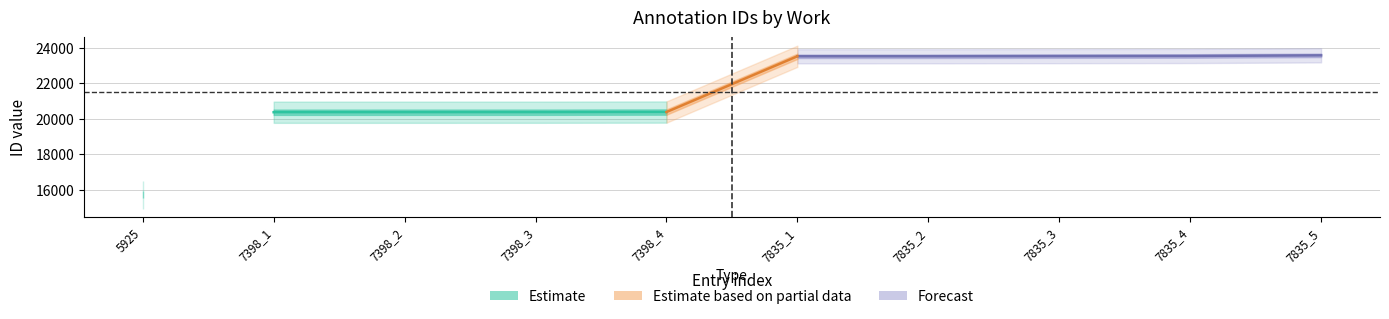

List the labels in order of work_id value, smallest first.

5925, 7398_1, 7398_2, 7398_3, 7398_4, 7835_1, 7835_2, 7835_3, 7835_4, 7835_5